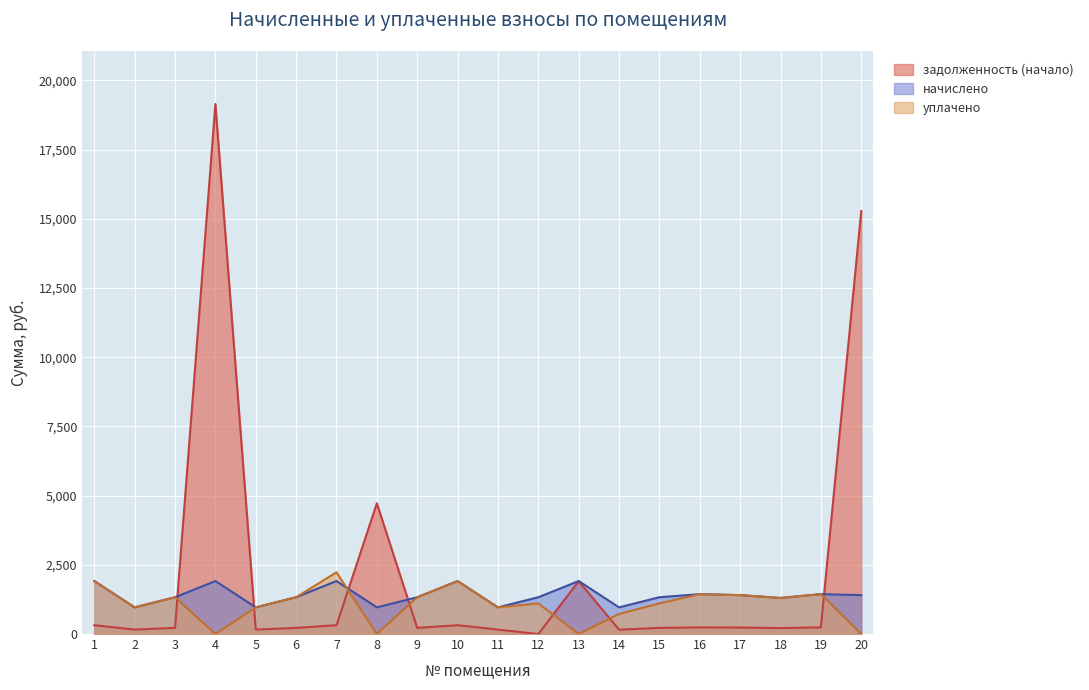

Between 5 and 16, which series saw the biggest shift?

начислено